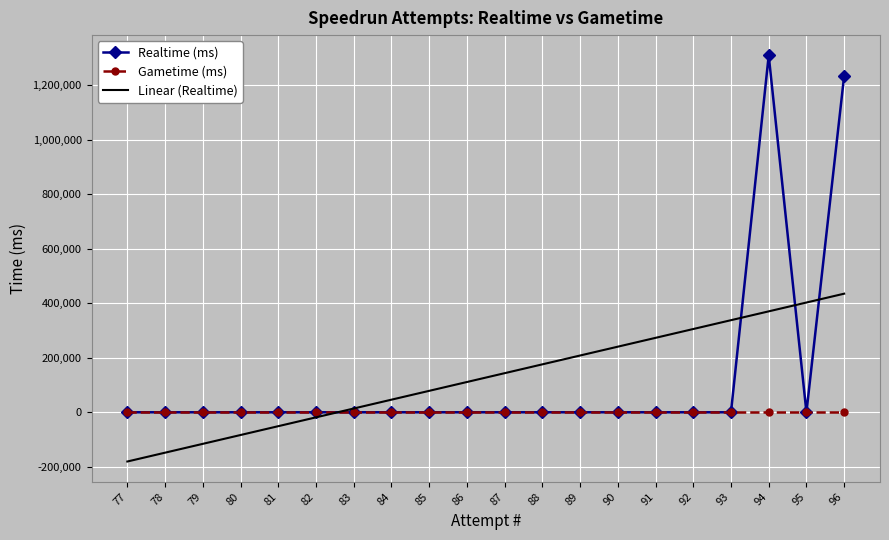

Count the number of categories in the chart.

20